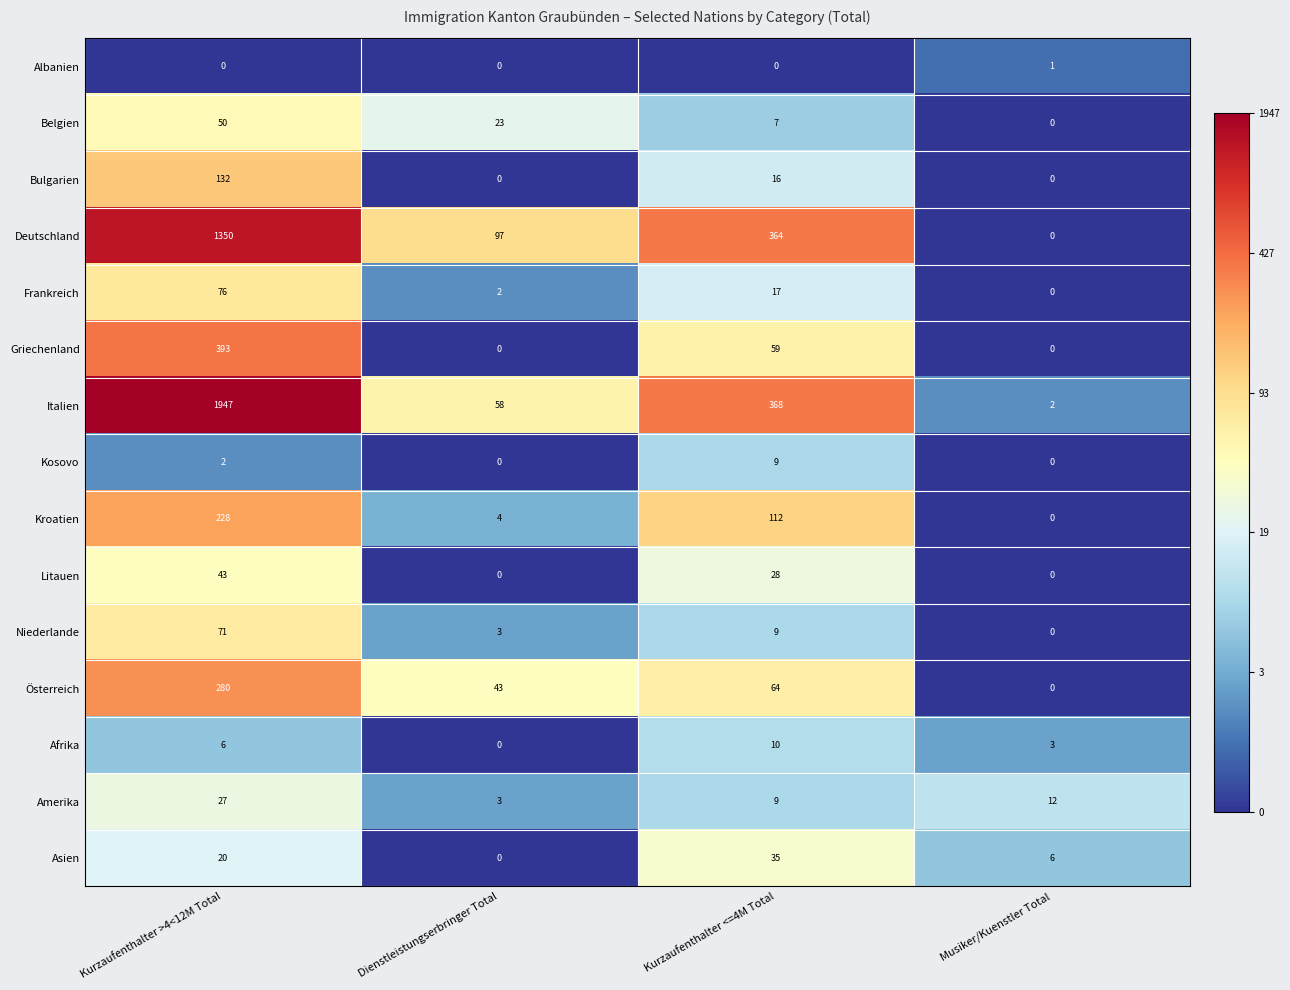

Which category has the highest value across all series?

Kurzaufenthalter >4<12M Total